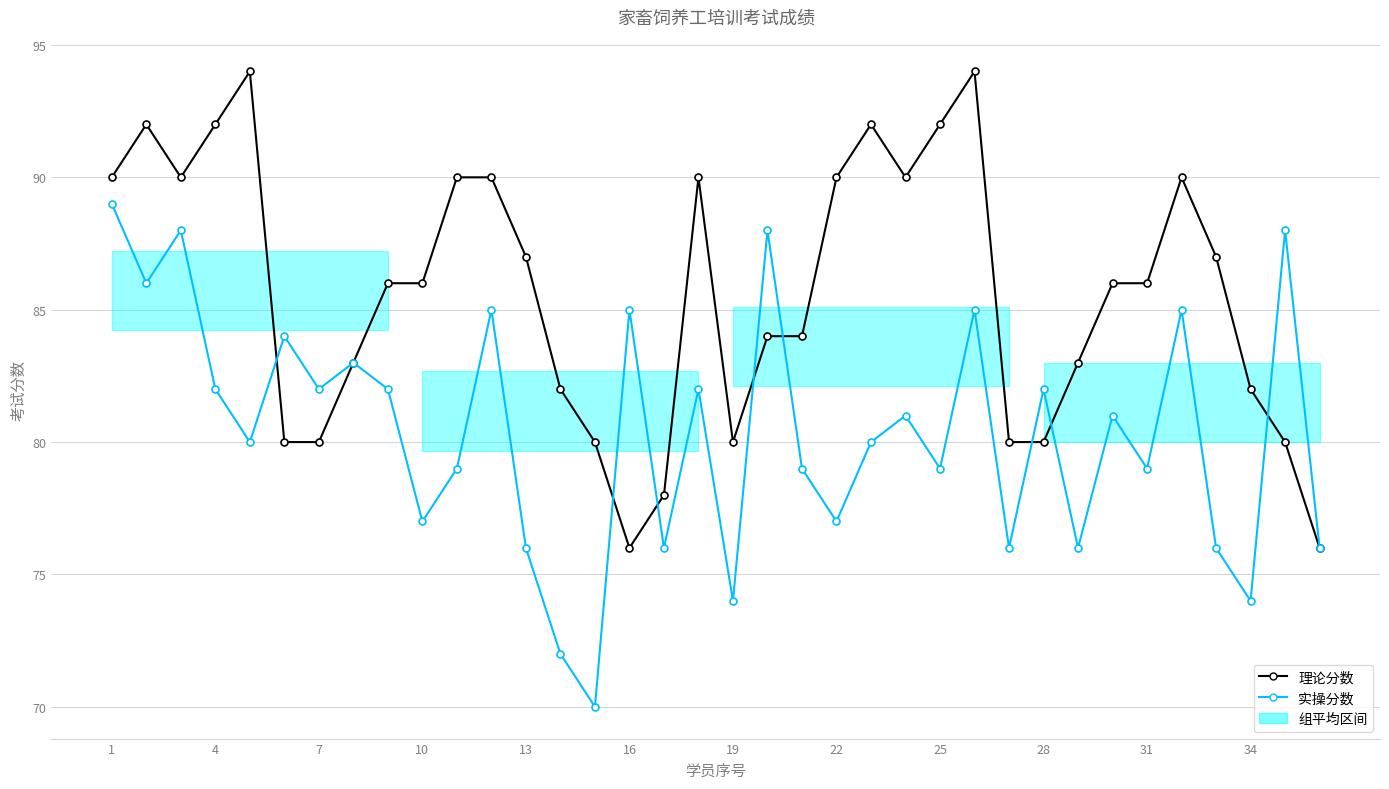

What is the lowest value of the 理论分数 series?

76